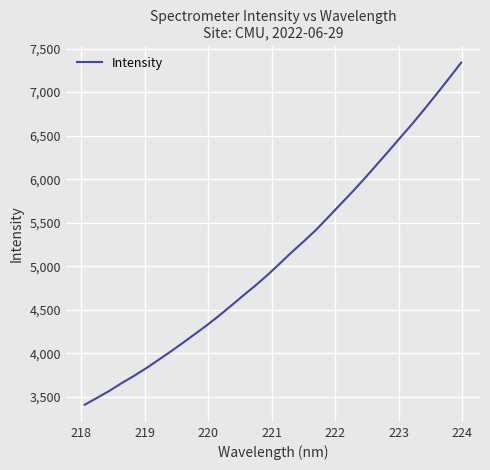

What is the difference between the maximum and minimum values?

3927.9